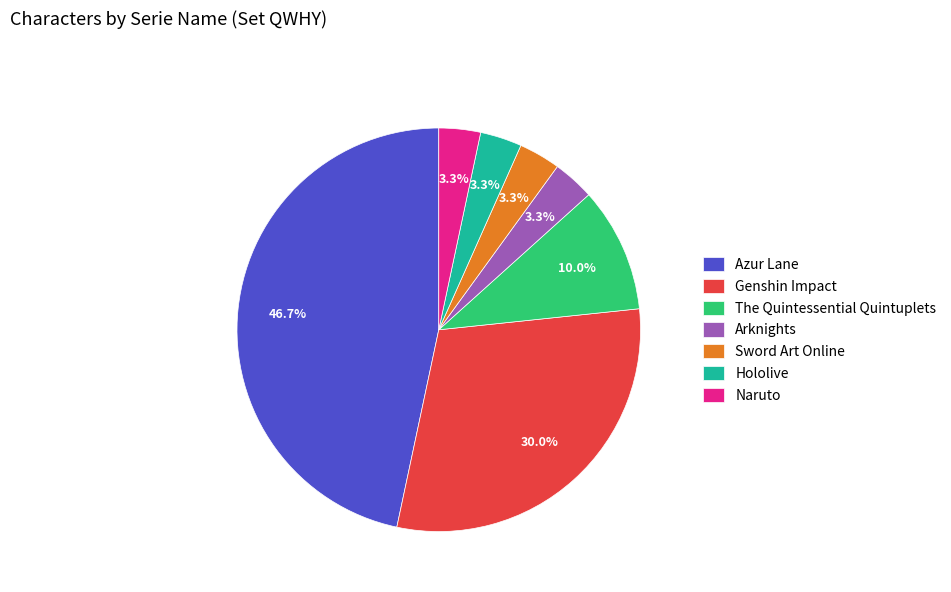

Count the number of slices in the pie.

7